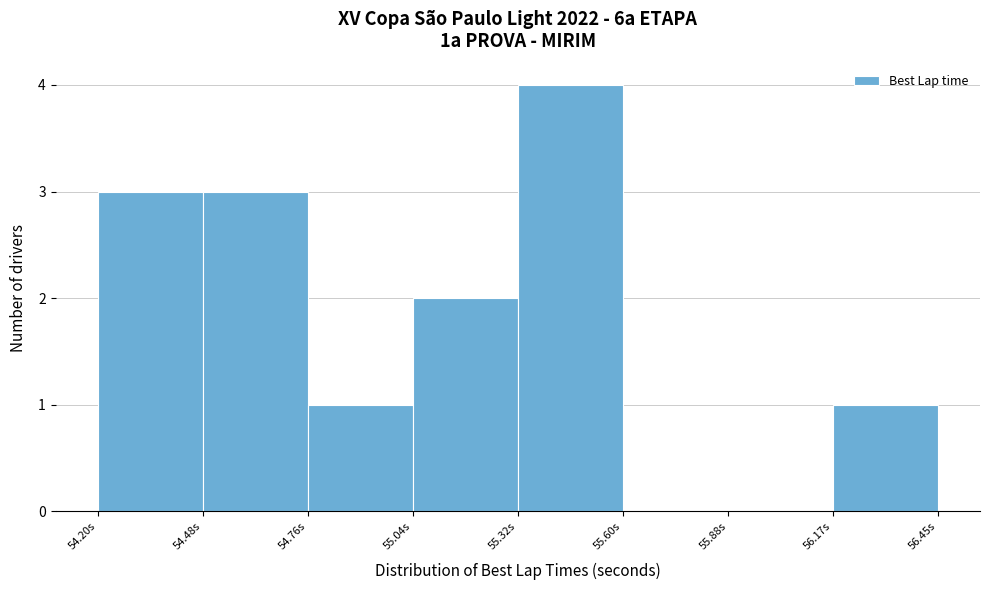

What is the height of the bar covering 56.15 to 56.45 on the x-axis? Neither the bar edges nor the heights are printed on the chart, so give them approximately, as read against the axes.

1